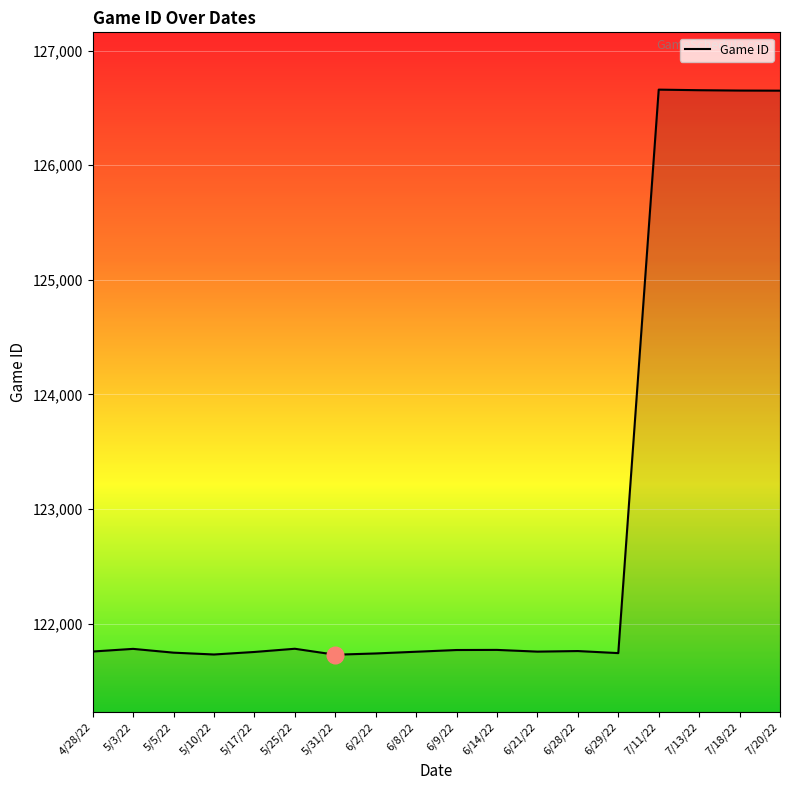

How many lines are shown in the chart?

1